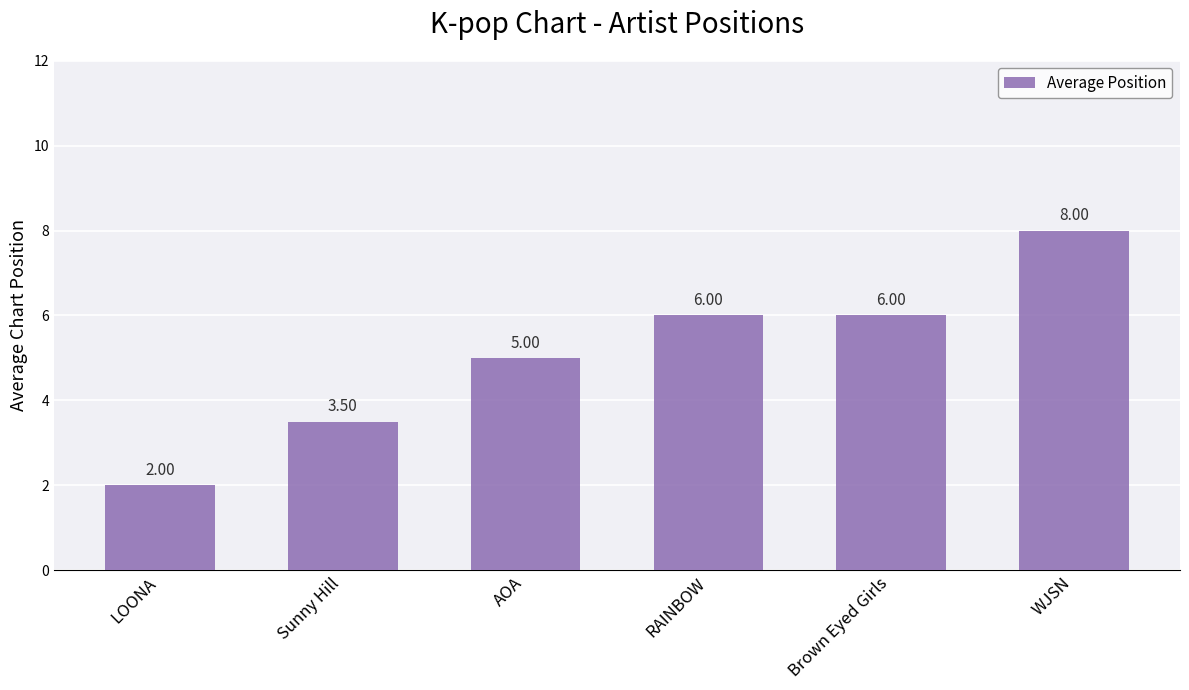

What is the value of the 1st bar from the left?

2.0